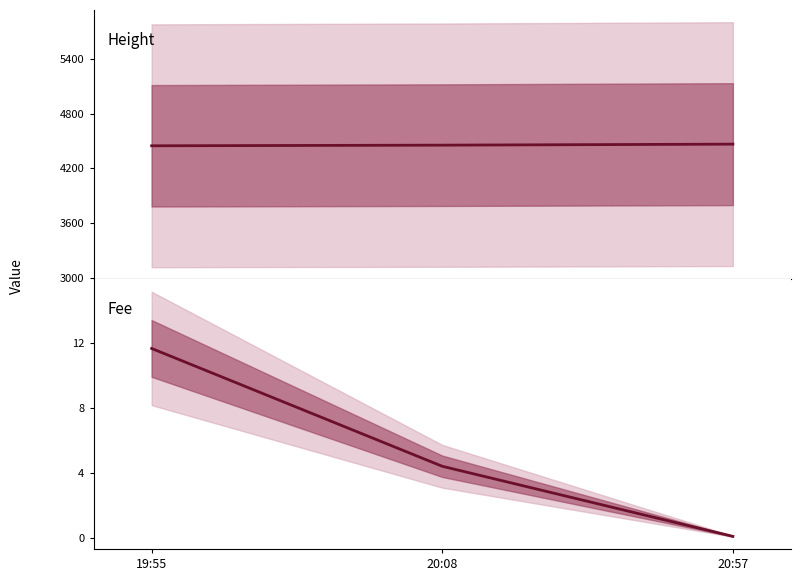

How many values in the Fee series exceed 4?

2